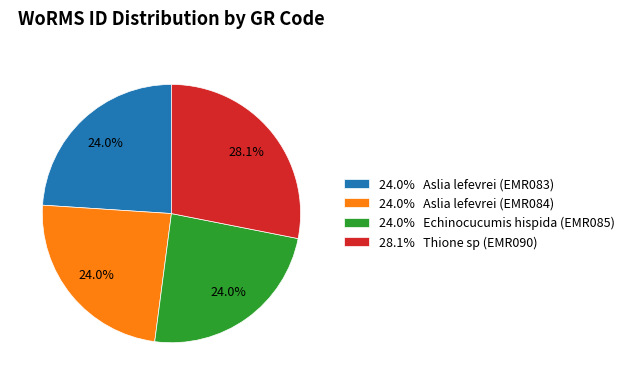

Do 28.1% Thione sp (EMR090) and 24.0% Aslia lefevrei (EMR084) together represent more than half of the pie?

Yes